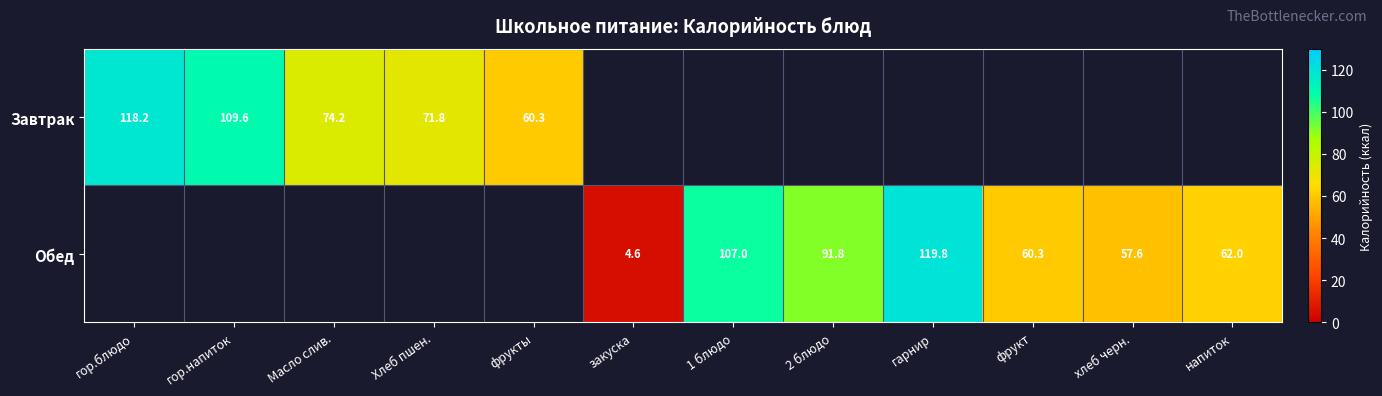

The Обед series shows 107.0 at 1 блюдо. True or false?

True